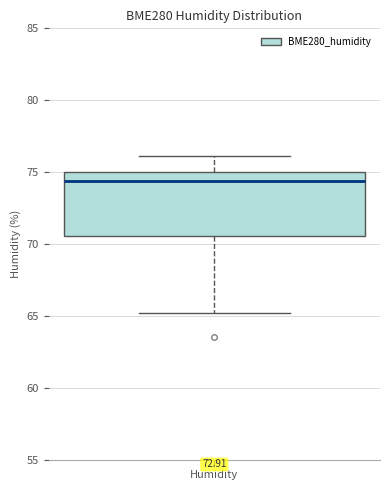

Where is the lower edge of the box for Humidity on the y-axis? The values are not printed on the chart, so give them approximately, as read against the axis.

70.5